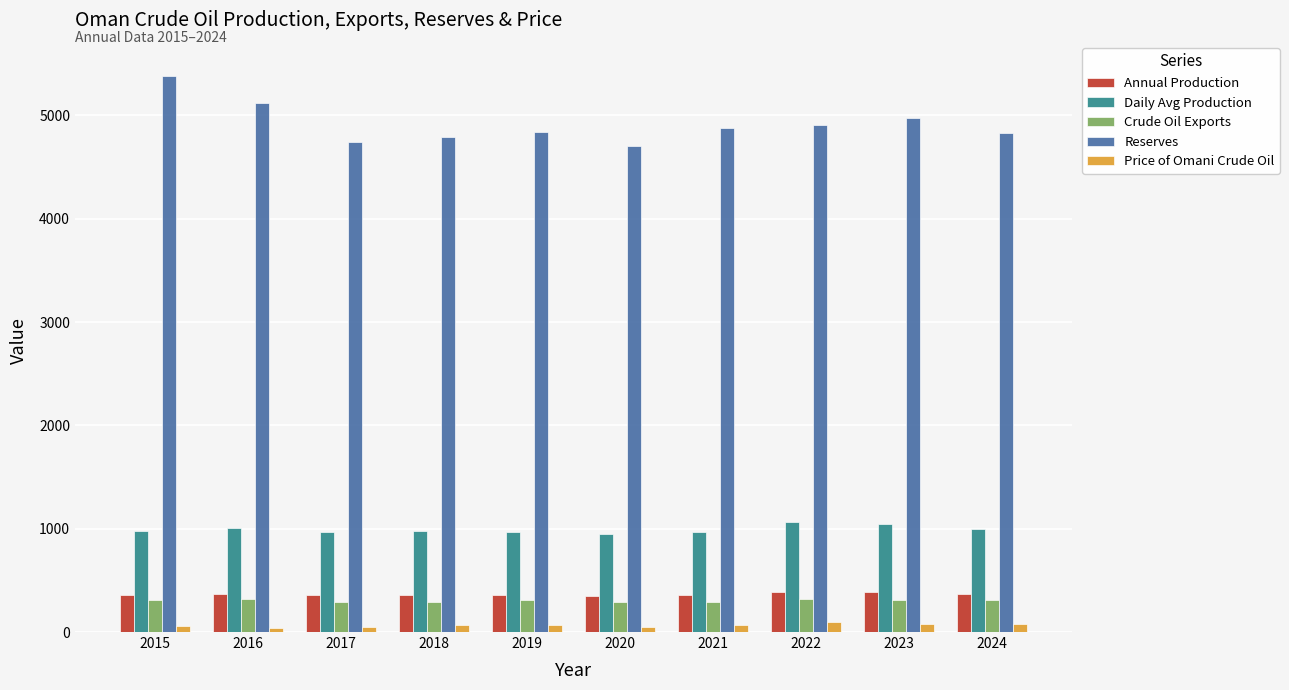

The Annual Production series shows 367.6 at 2016. True or false?

True